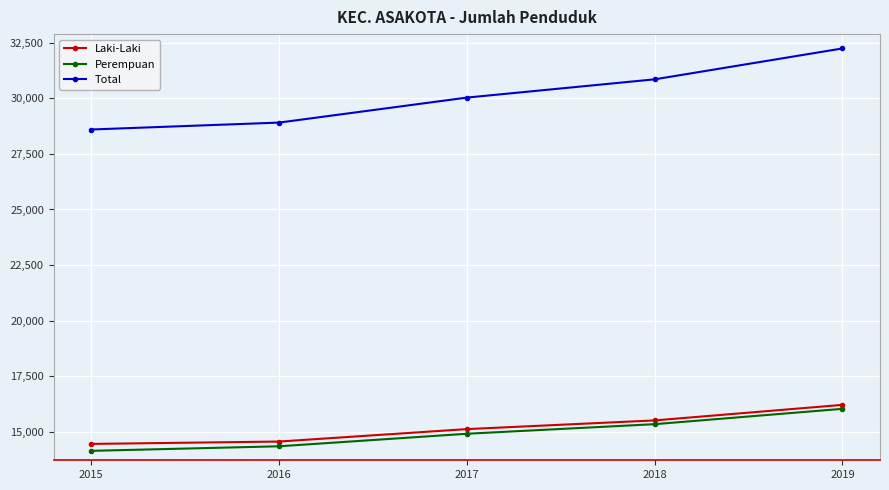

What is the average value of the Laki-Laki series?

15172